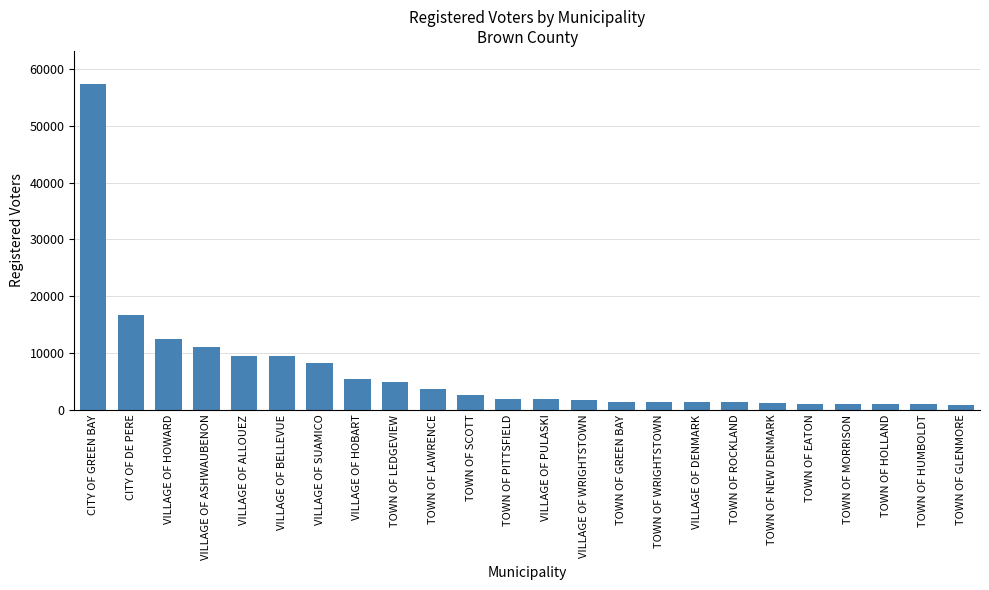

At which label does the data first exceed 1927?

CITY OF GREEN BAY